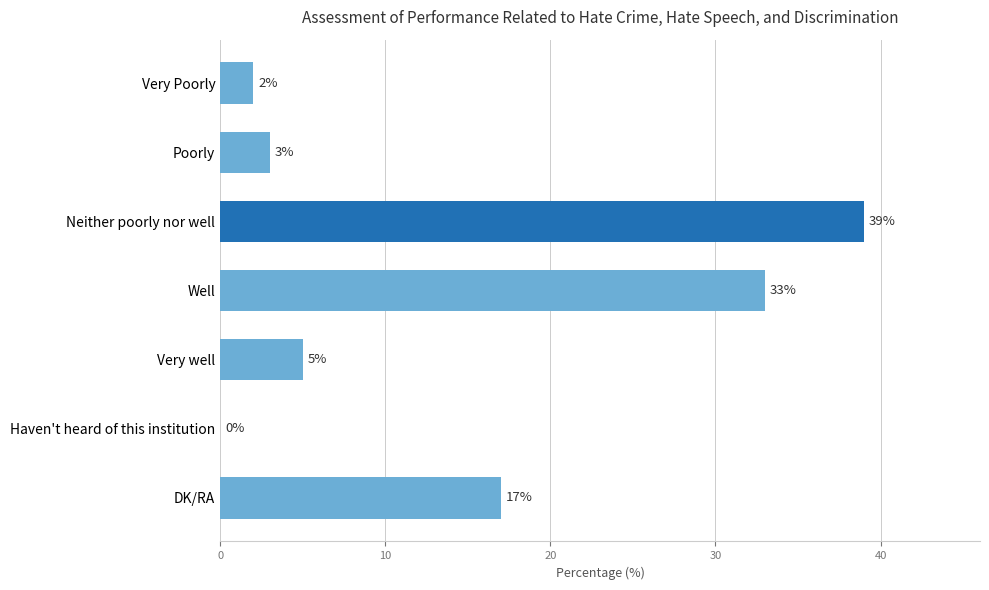

What is the average value?

14